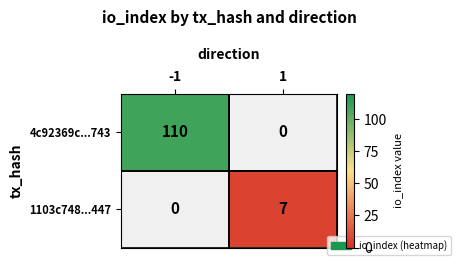

The value of 1103c748...447 at 1 is 12. True or false?

False